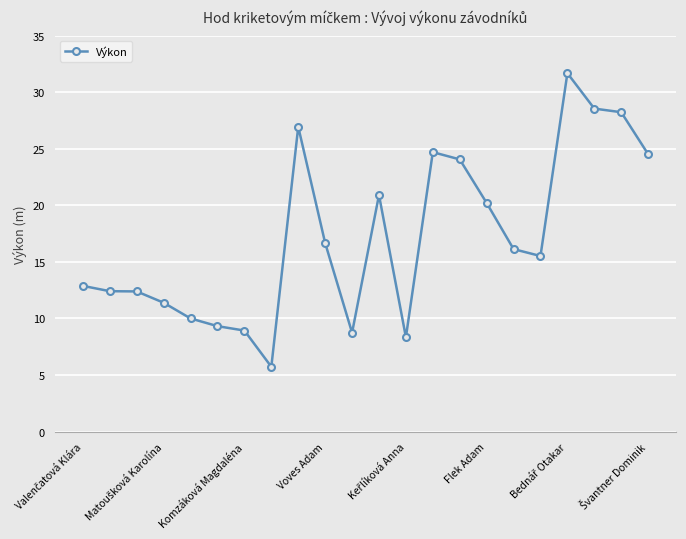

How many values are below 16?

11